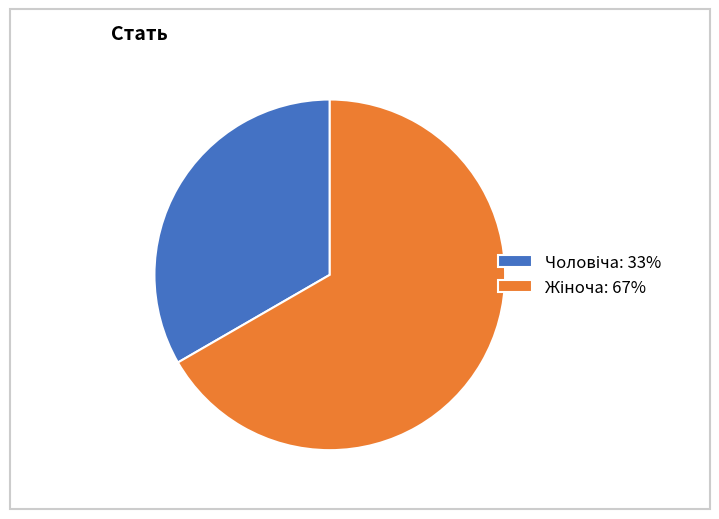

Is there any slice that represents more than half of the pie?

Yes